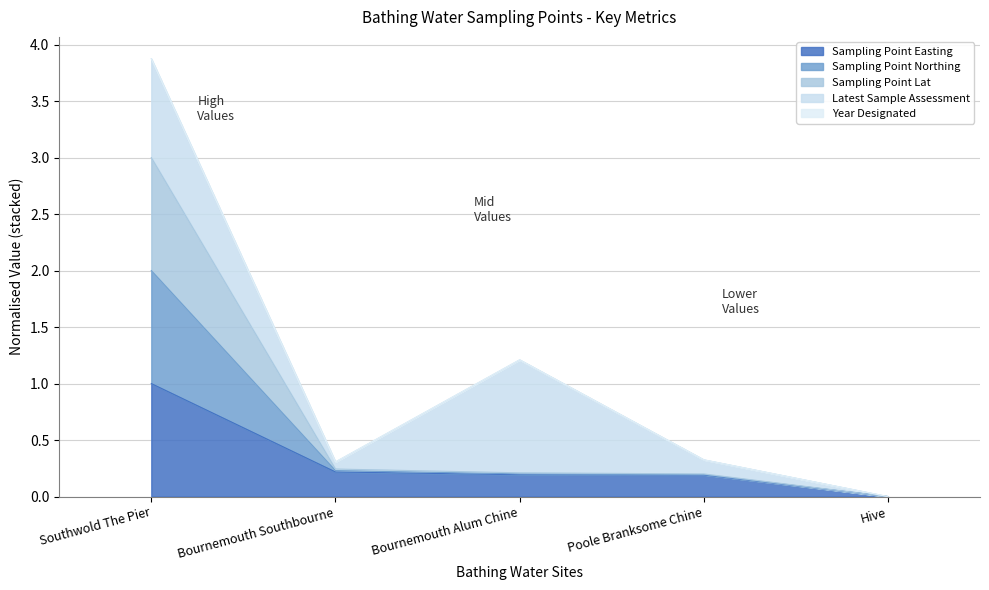

True or false: Sampling Point Northing and Sampling Point Lat intersect in this chart.

False